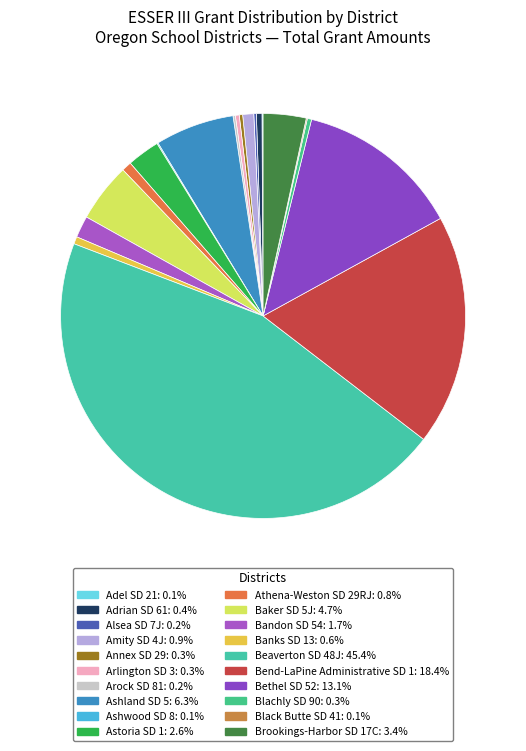

To the nearest percent, what percentage of the pie is Astoria SD 1?

3%